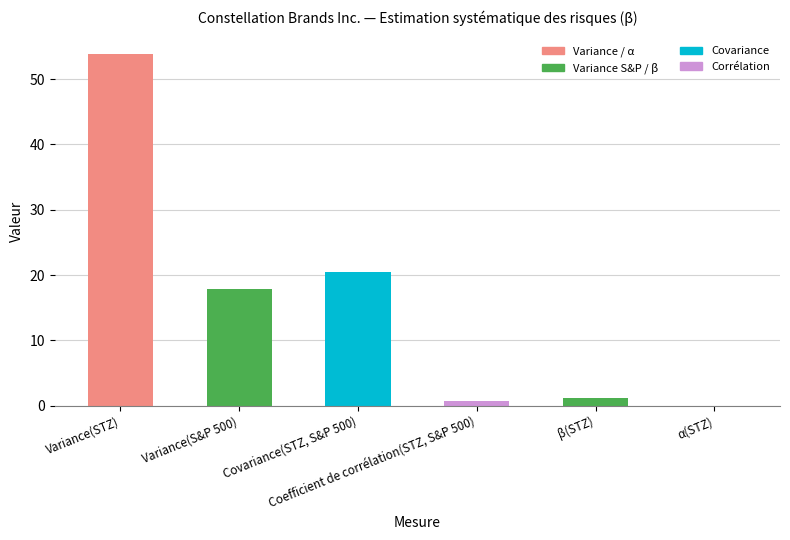

What is the sum of all values?

94.0